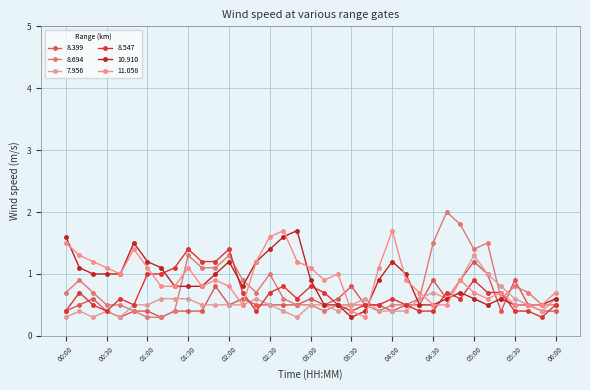

Count the number of categories in the chart.

37